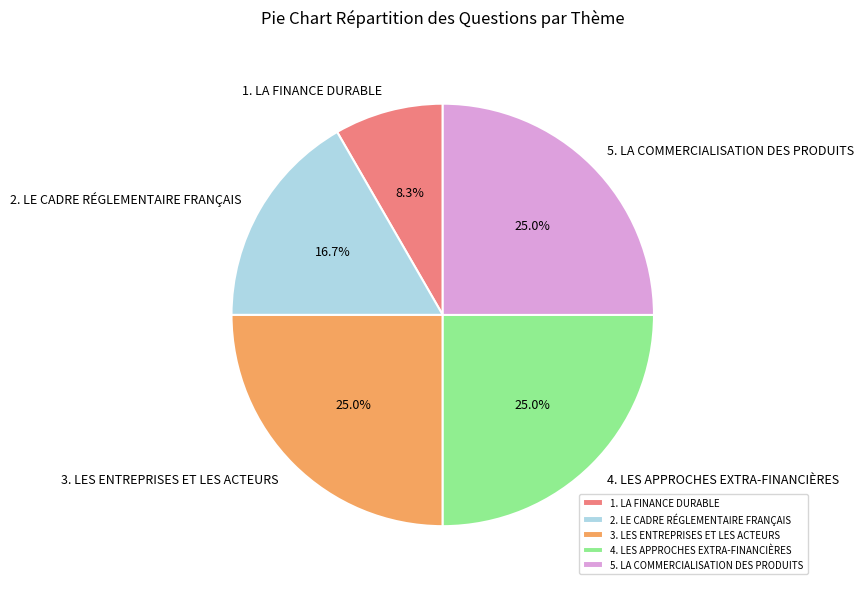

Count the number of slices in the pie.

5